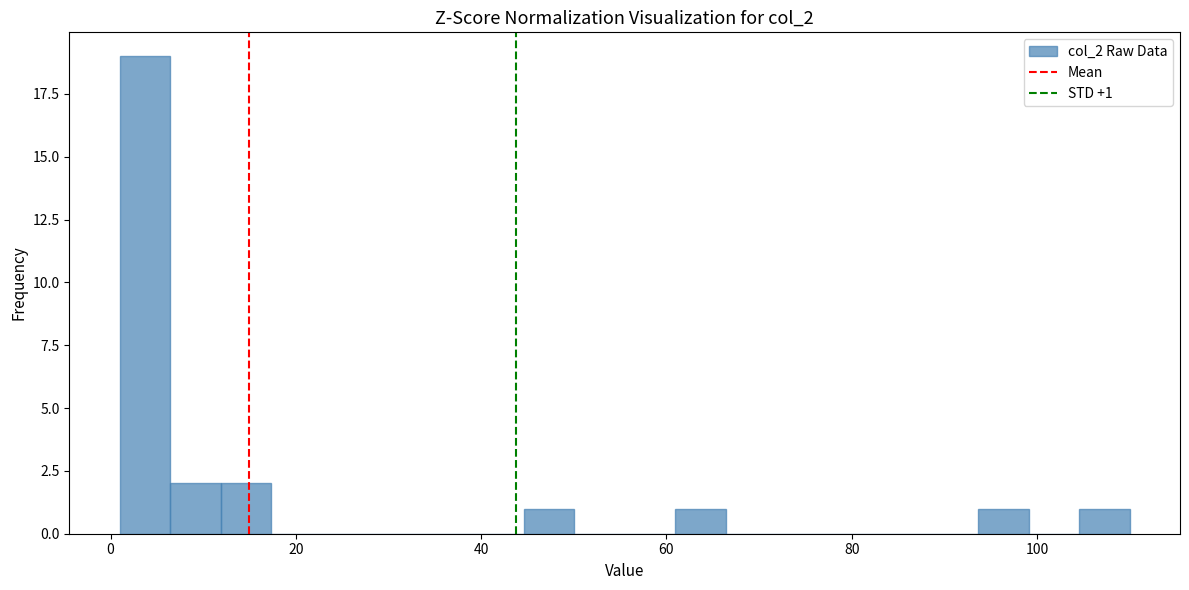

Around what value on the x-axis is the tallest bar? Give the approximate position of its centre, as read against the axis.

4